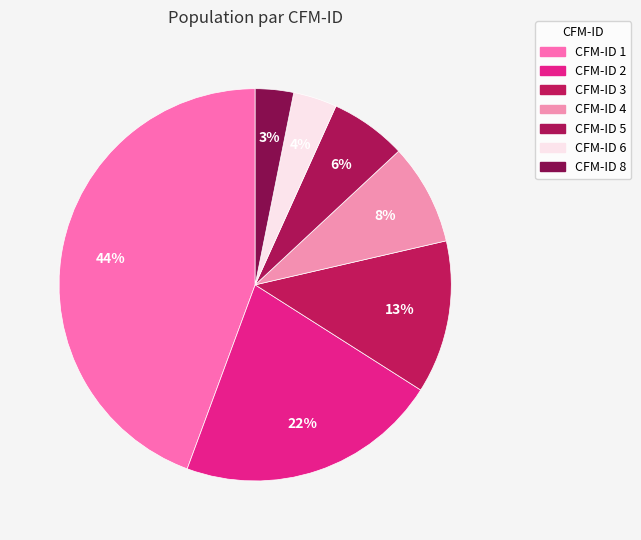

Which category has the biggest portion of the pie?

CFM-ID 1